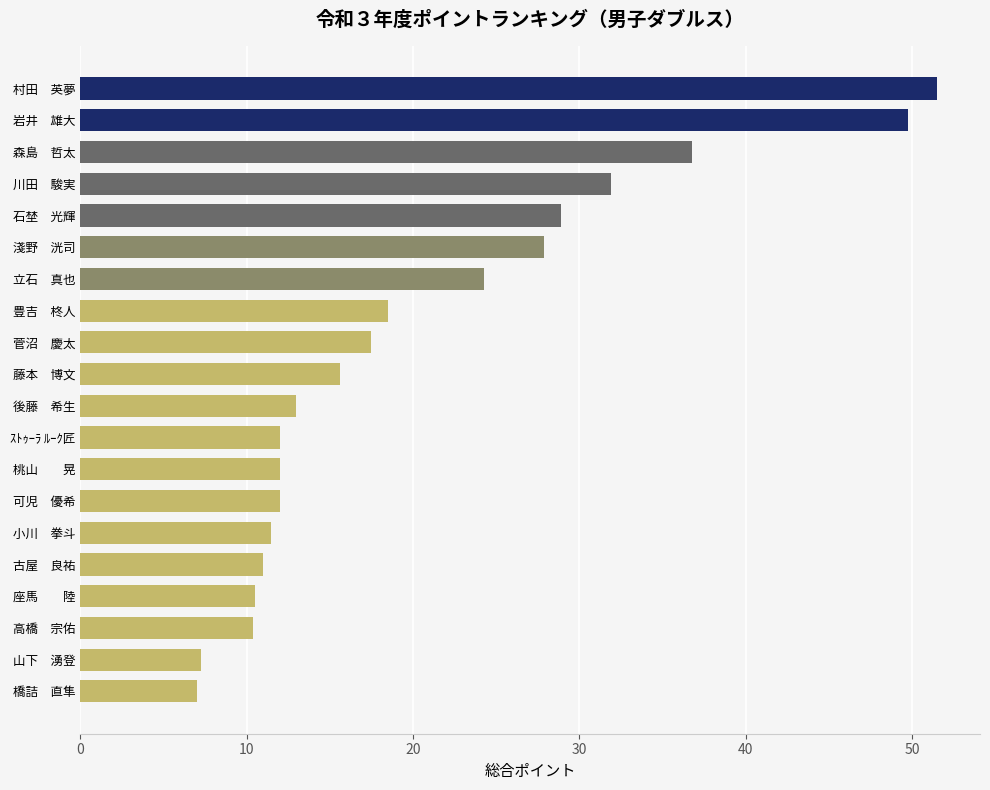

At which label is the value closest to 29?

石埜　光輝